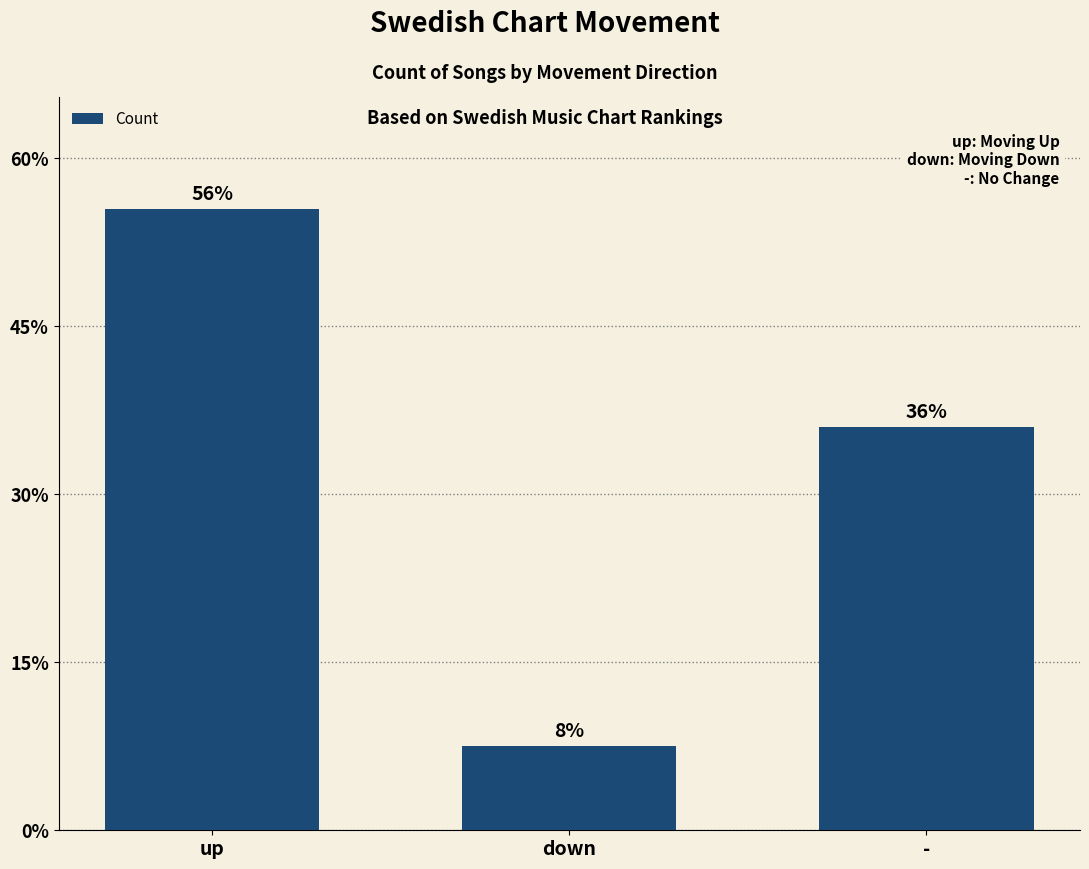

Which has a higher value, up or down?

up